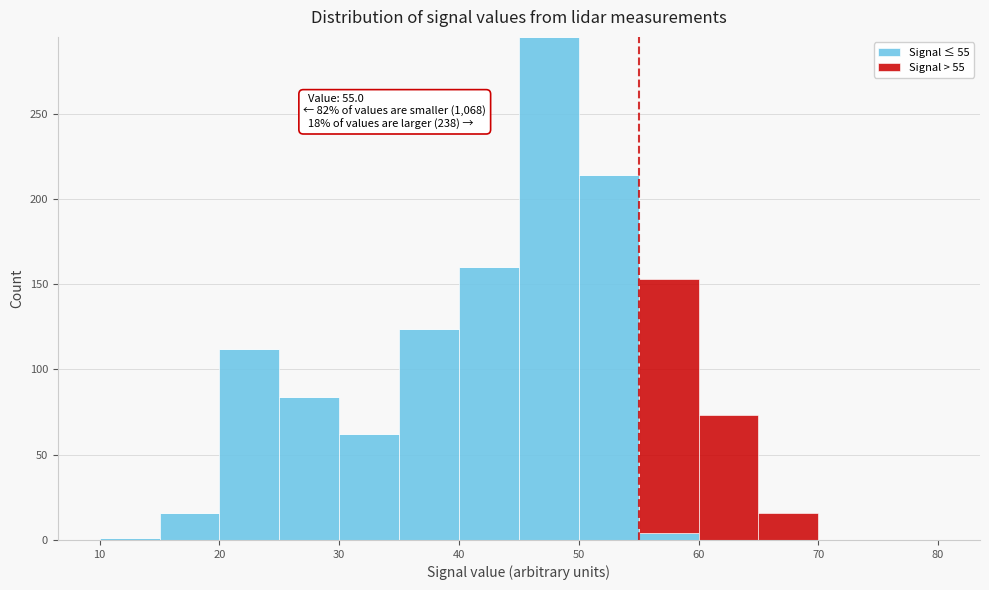

Which range on the x-axis has the tallest stacked bar (by total height)?

45 to 50